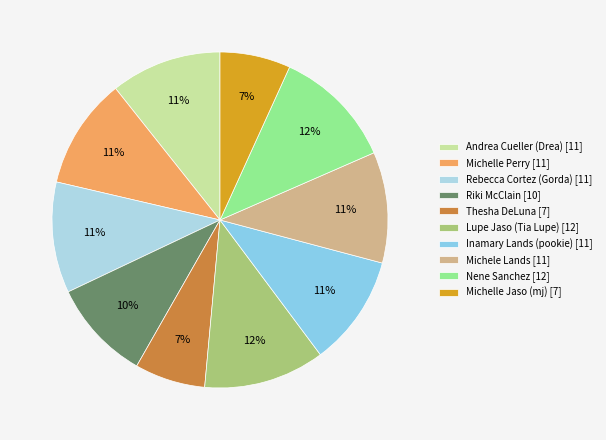

How many segments does this pie chart have?

10